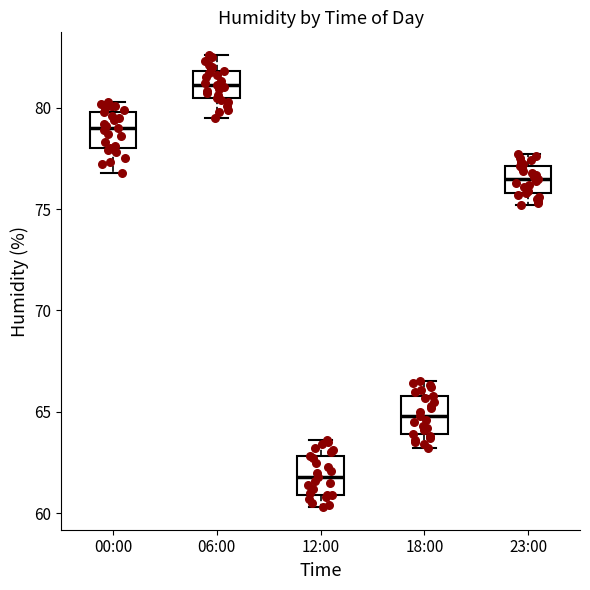

Reading left to right, read every box against the y-axis: the position of its median line, the range the box covers, and the ends of its whiskers. The values are not printed on the chart, so give them approximately, as read against the axis.

00:00: median 79.0, box 78.0 to 80.0, whiskers 77.0 to 80.5
06:00: median 81.0, box 80.5 to 82.0, whiskers 79.5 to 82.5
12:00: median 62.0, box 61.0 to 63.0, whiskers 60.5 to 63.5
18:00: median 65.0, box 64.0 to 66.0, whiskers 63.0 to 66.5
23:00: median 76.5, box 76.0 to 77.0, whiskers 75.0 to 77.5